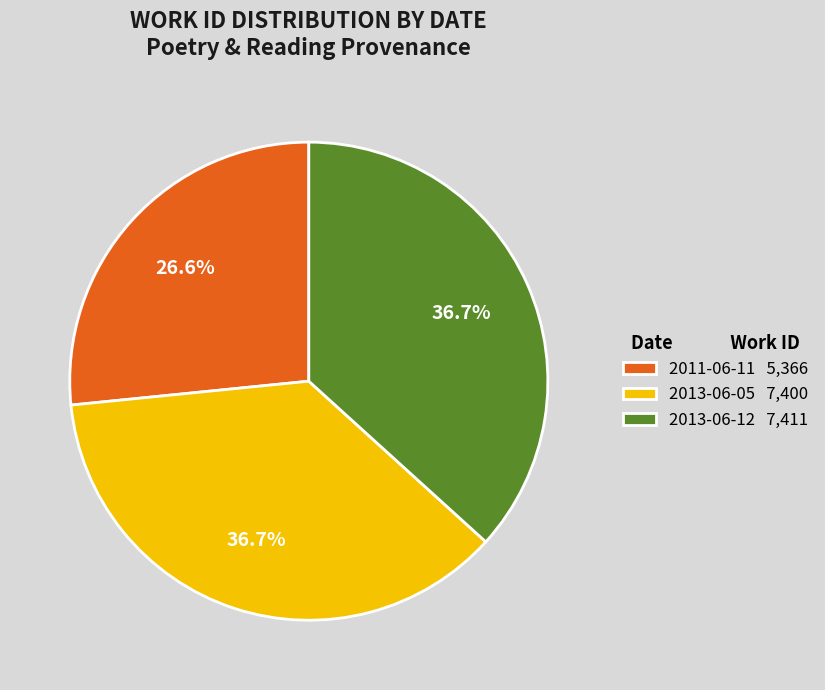

To the nearest percent, what is the difference between the 2013-06-12 and 2011-06-11 slice percentages?

10%